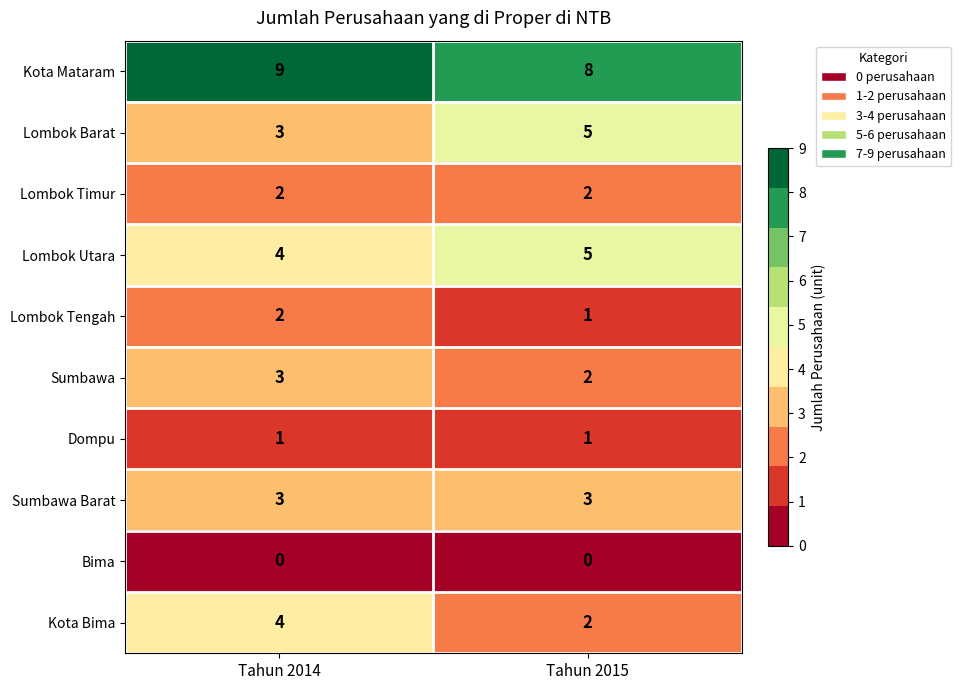

What is the sum of the Sumbawa values at Tahun 2015 and Tahun 2014?

5